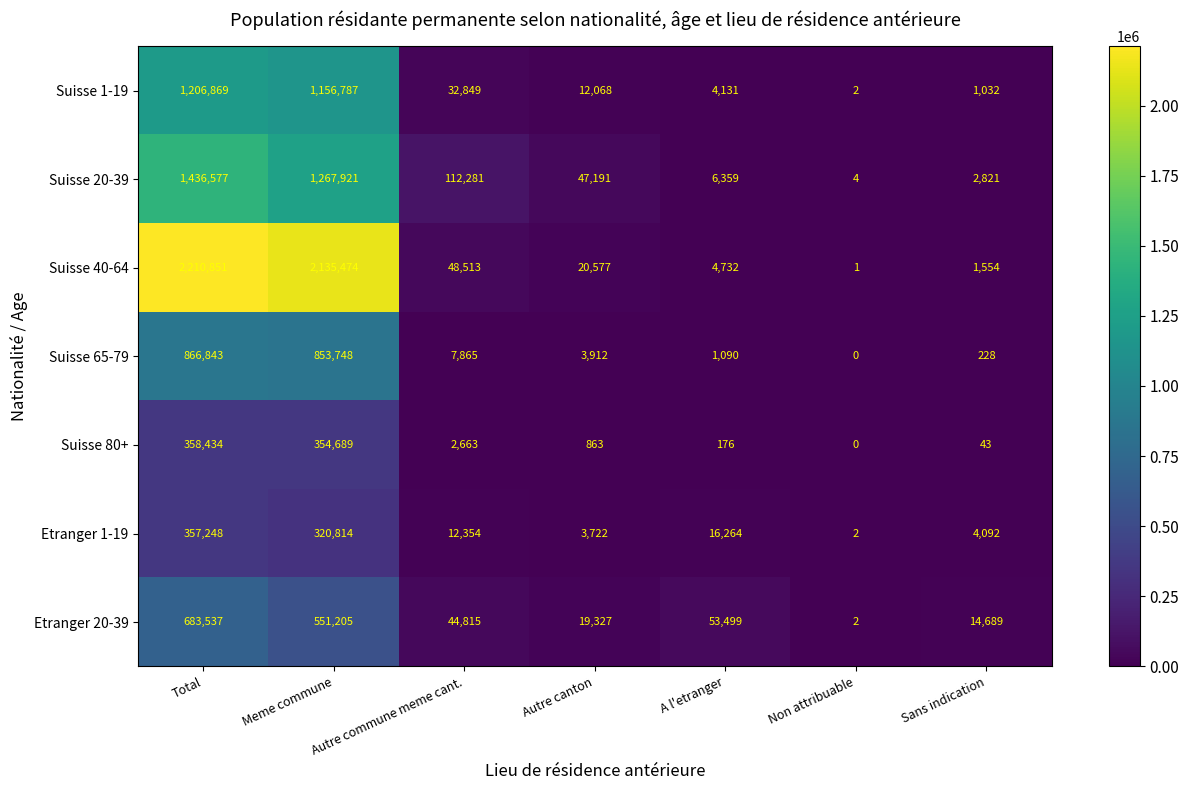

Read the Suisse 65-79 value at Total.

866843